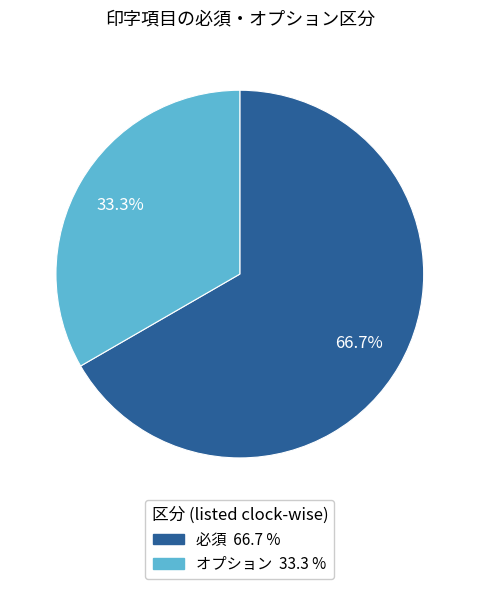

To the nearest percent, what is the difference between the 必須 and オプション slice percentages?

33%